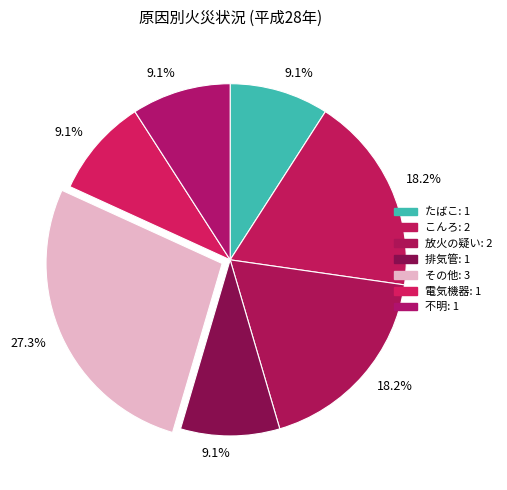

What is the largest slice in the pie chart?

その他